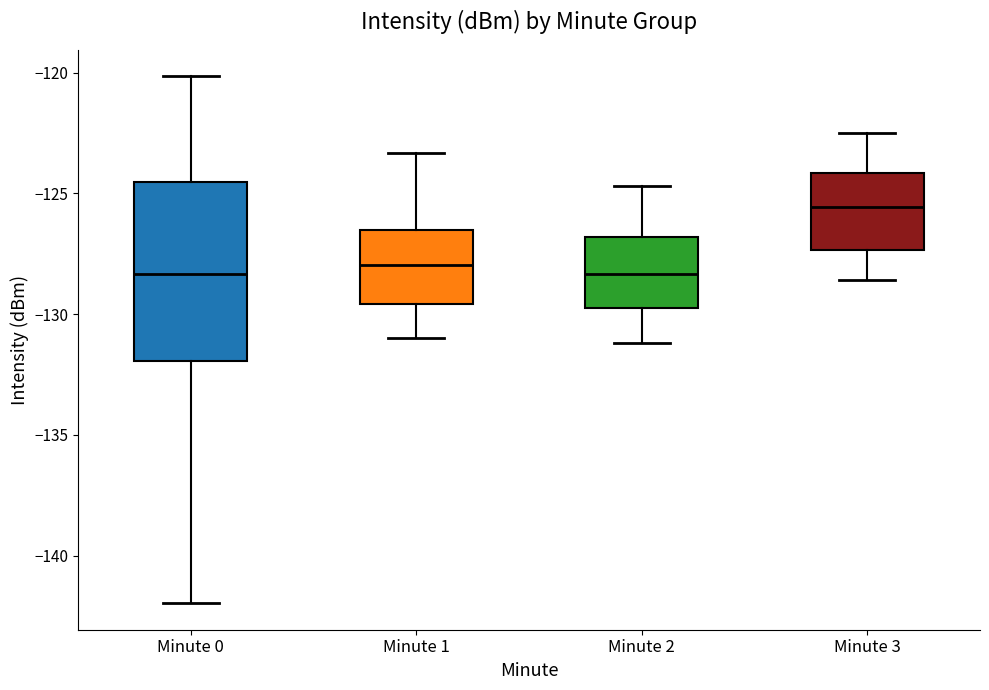

Which box's median line is the highest?

Minute 3